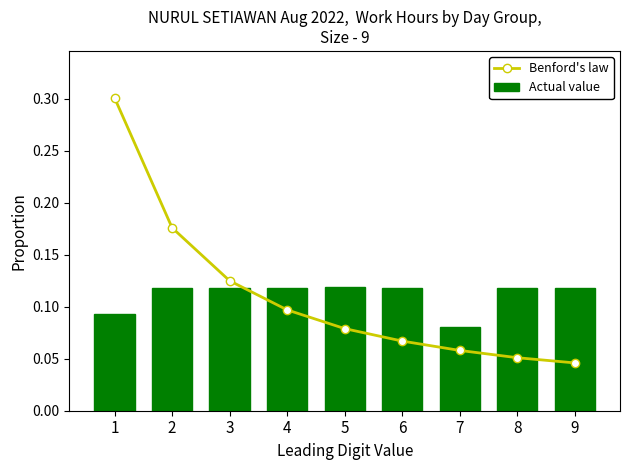

Reading right to left, extract all data points from this chart.

Benford's law: 0.0	0.1	0.1	0.1	0.1	0.1	0.1	0.2	0.3
Actual value: 0.1	0.1	0.1	0.1	0.1	0.1	0.1	0.1	0.1